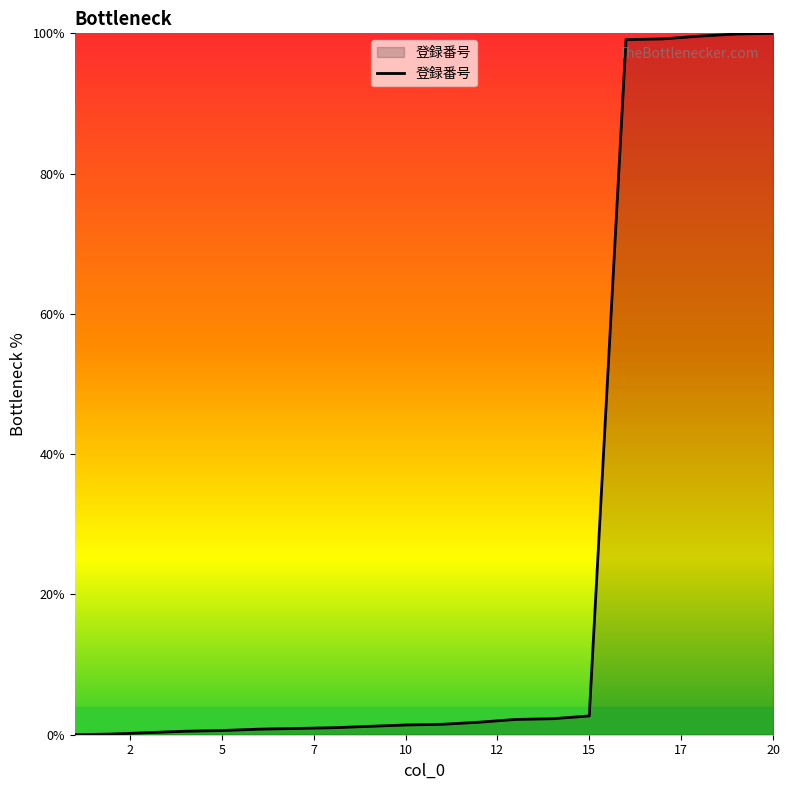

What is the greatest value displayed?

100.0